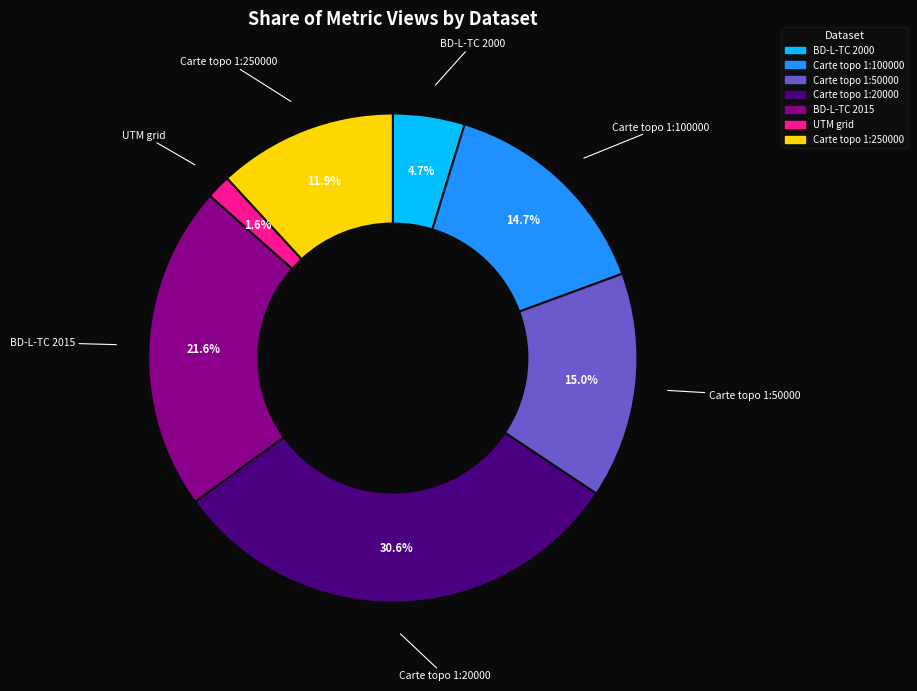

Which category has the smallest portion of the pie?

UTM grid